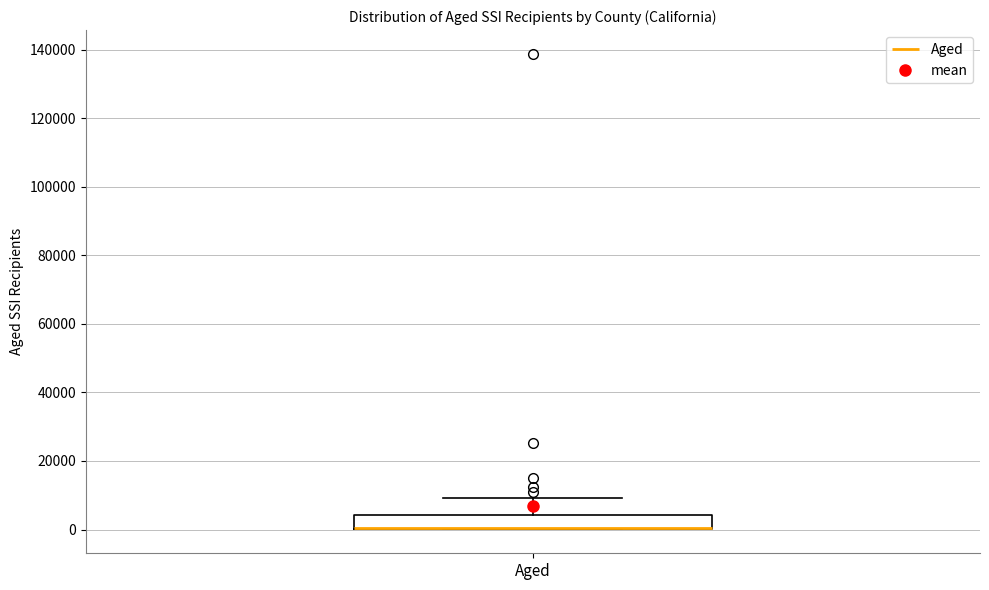

Transcribe this box plot: give where the median line is, the range the box spans, and where the two whiskers end, as read against the y-axis. The values are not printed on the chart, so give them approximately, as read against the axis.

median 0 (drawn on the box's lower edge), box 0 to 4000, whiskers 0 to 10000